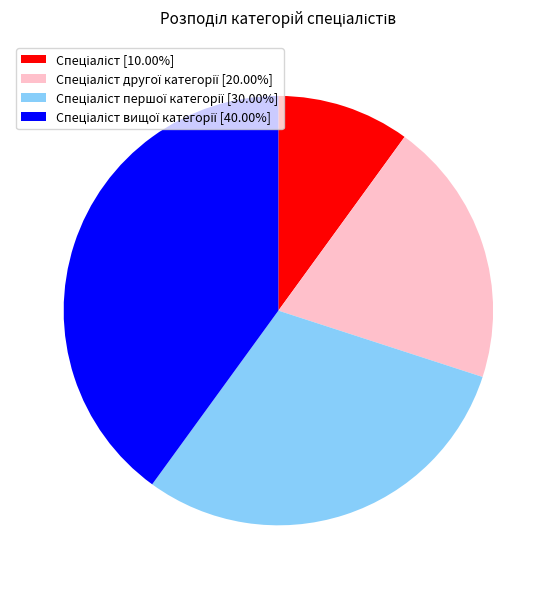

Is there any slice that represents more than half of the pie?

No